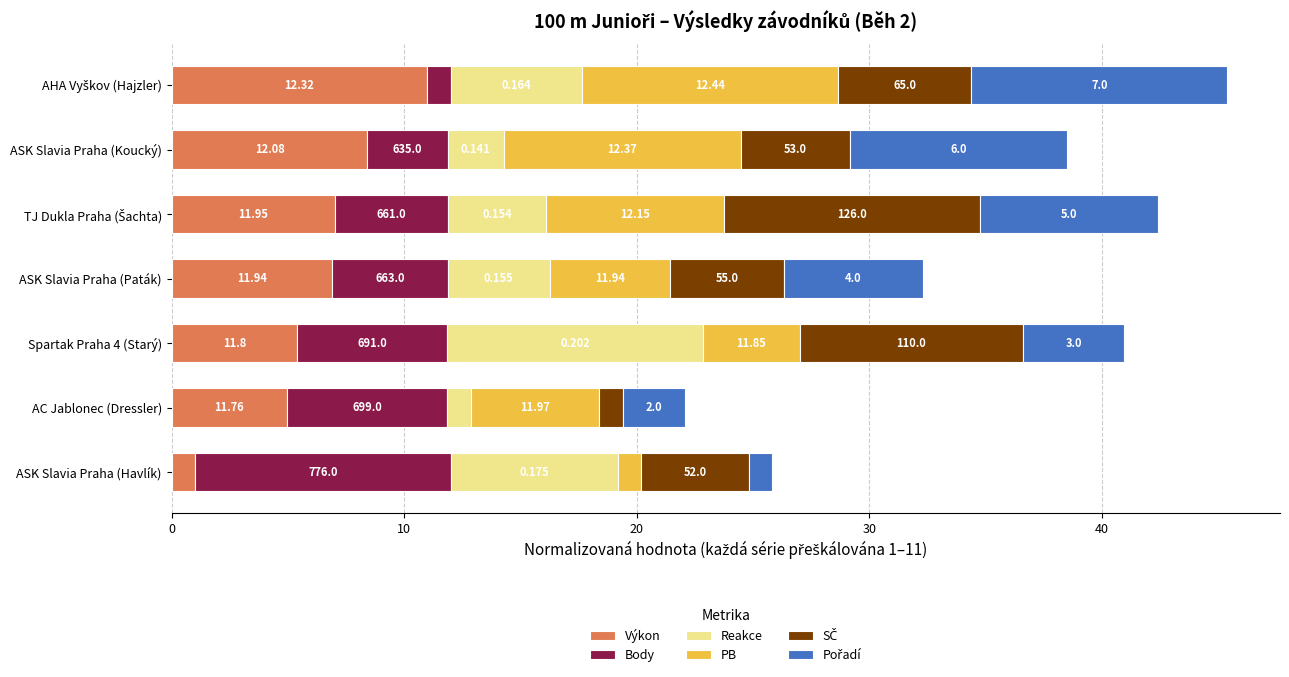

How many bars are there in total?

42